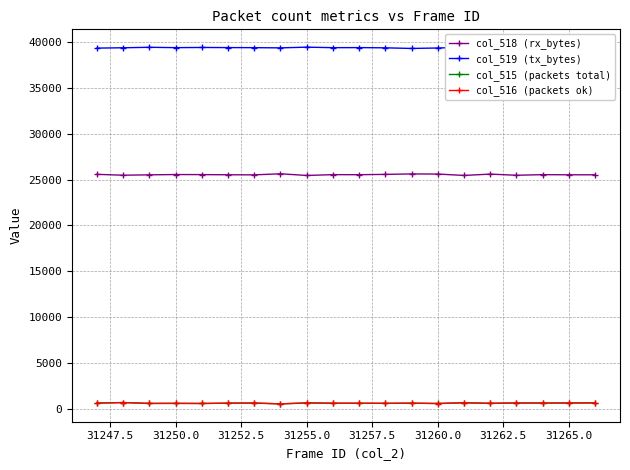

True or false: col_516 (packets ok) and col_519 (tx_bytes) cross at least once.

False